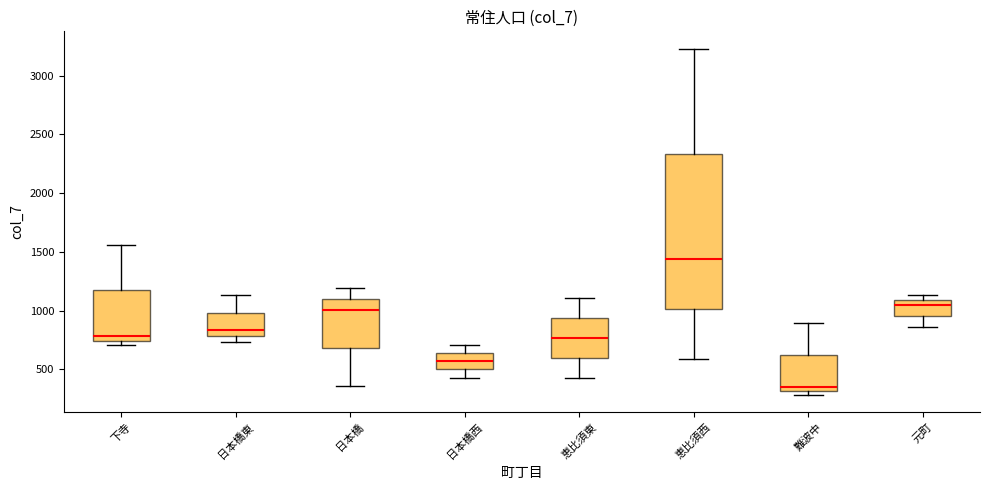

Where does the lower whisker of the box for 元町 end on the y-axis? The values are not printed on the chart, so give them approximately, as read against the axis.

850